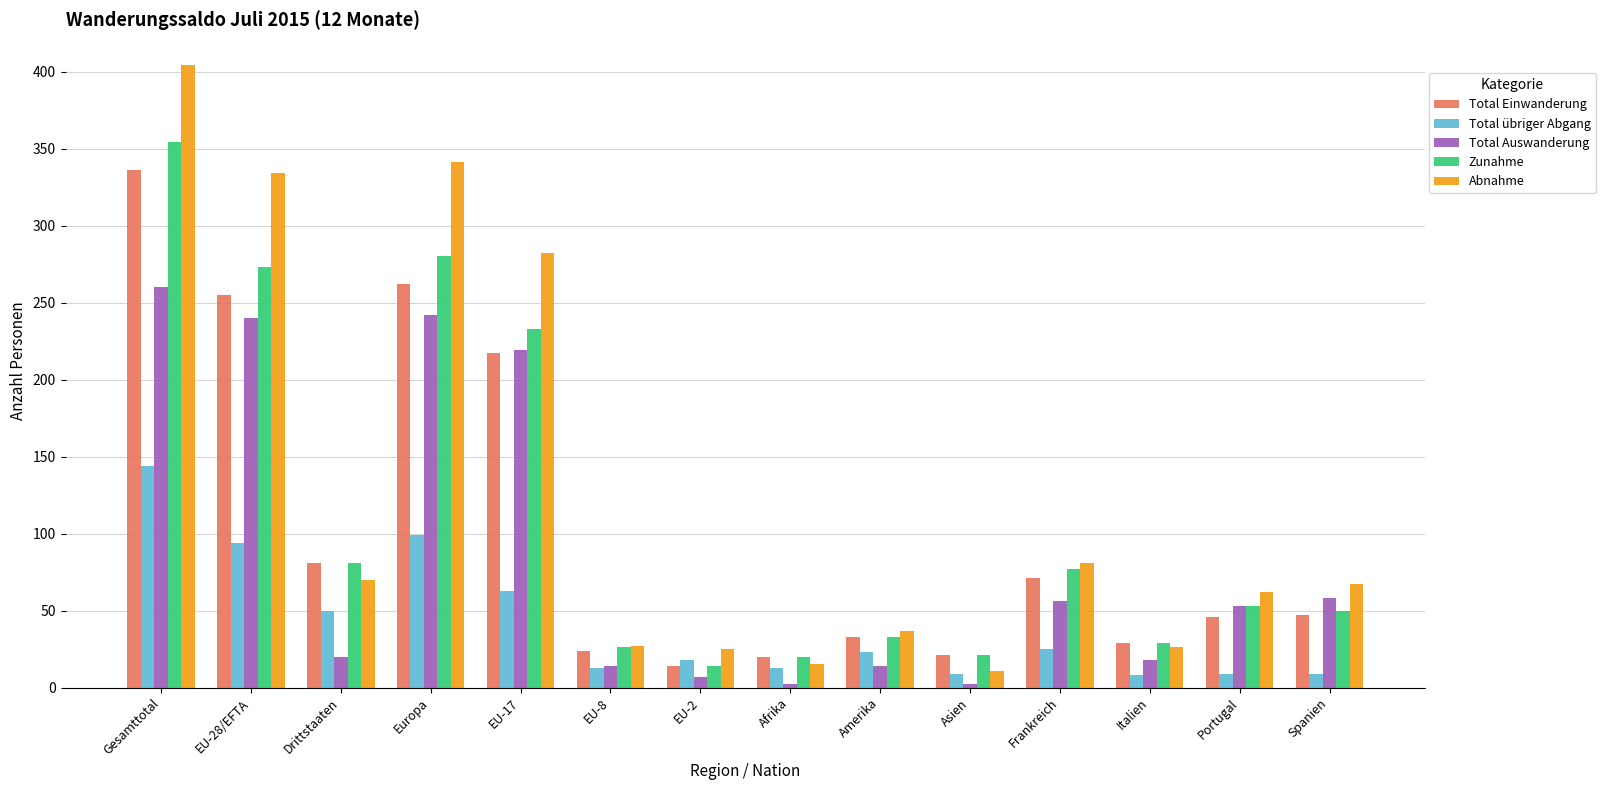

Between EU-28/EFTA and EU-2, which series saw the biggest shift?

Abnahme